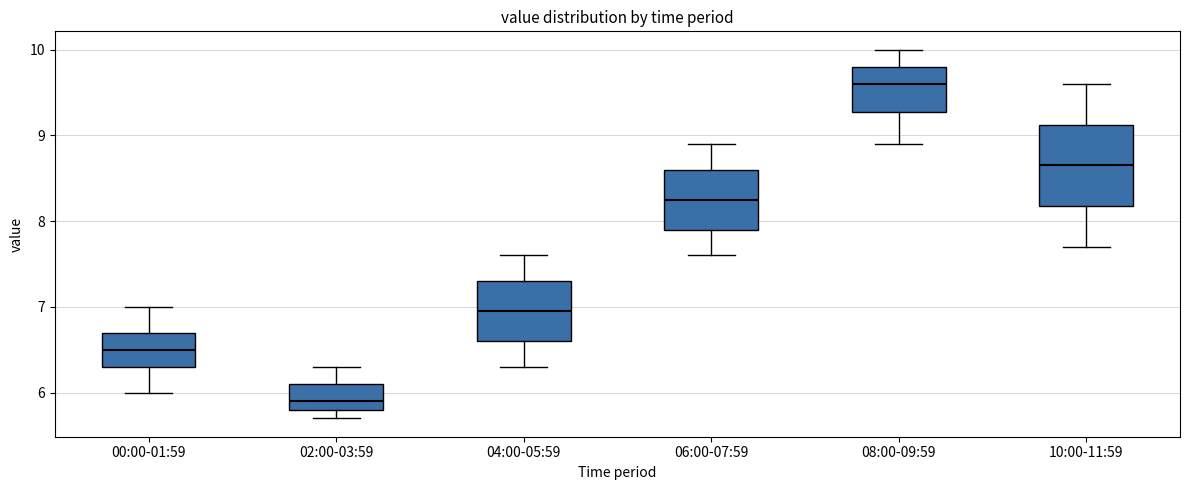

Which box has the highest median line?

08:00-09:59